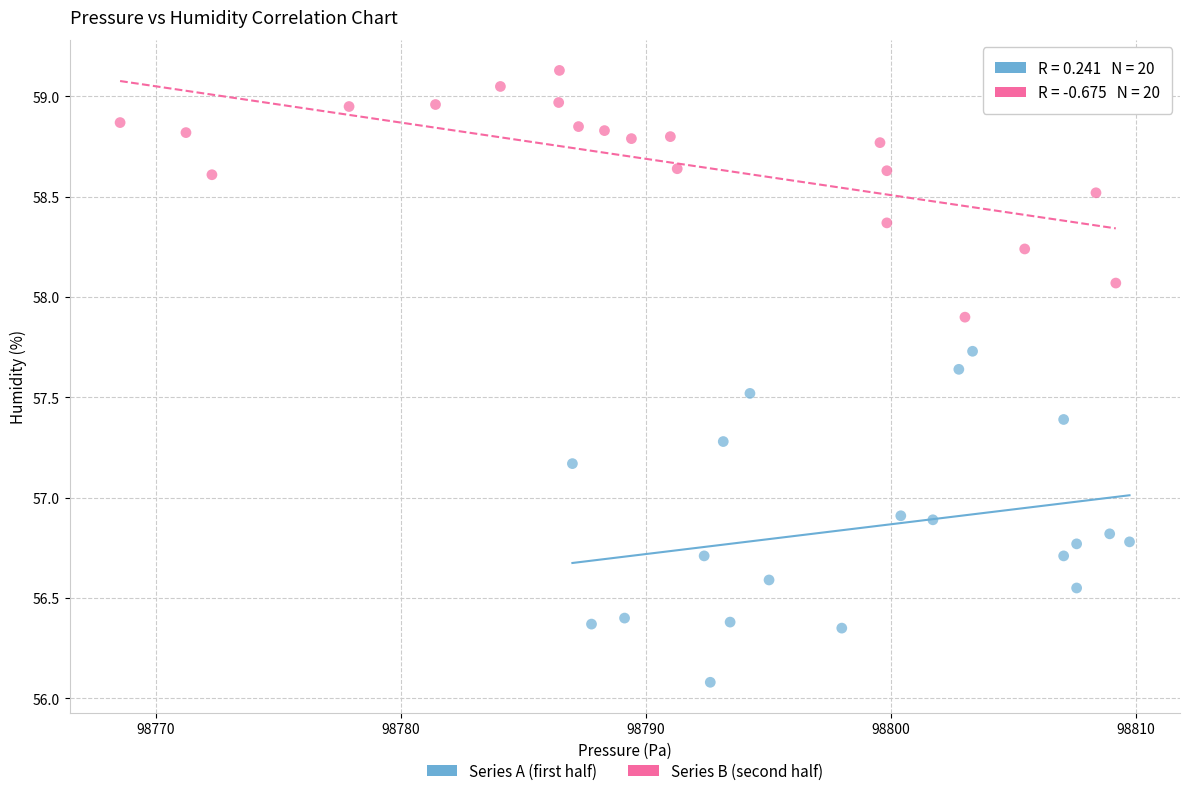

Which series has the largest Y range (max minus min)?

Series A (first half)